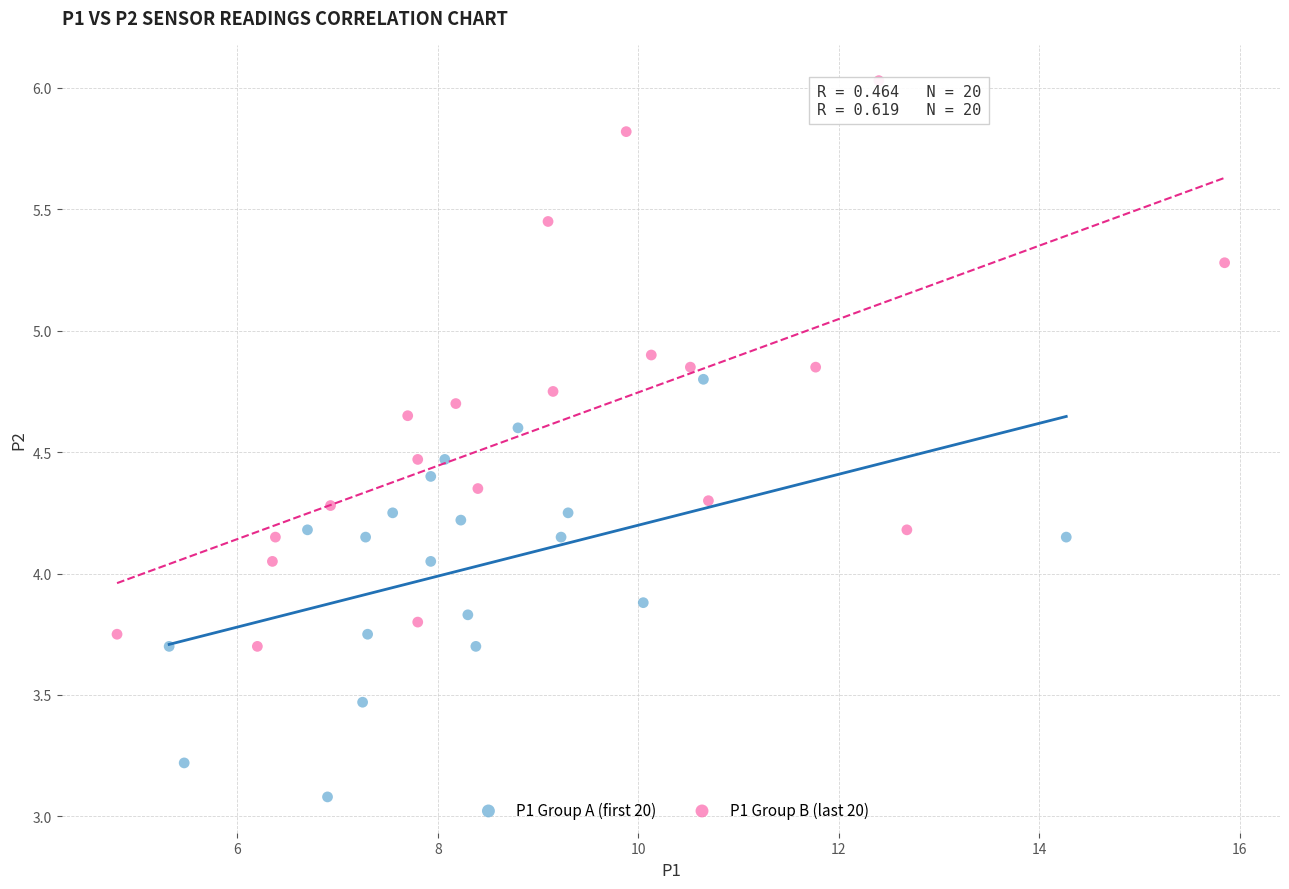

Which series has the largest Y range (max minus min)?

P1 Group B (last 20)